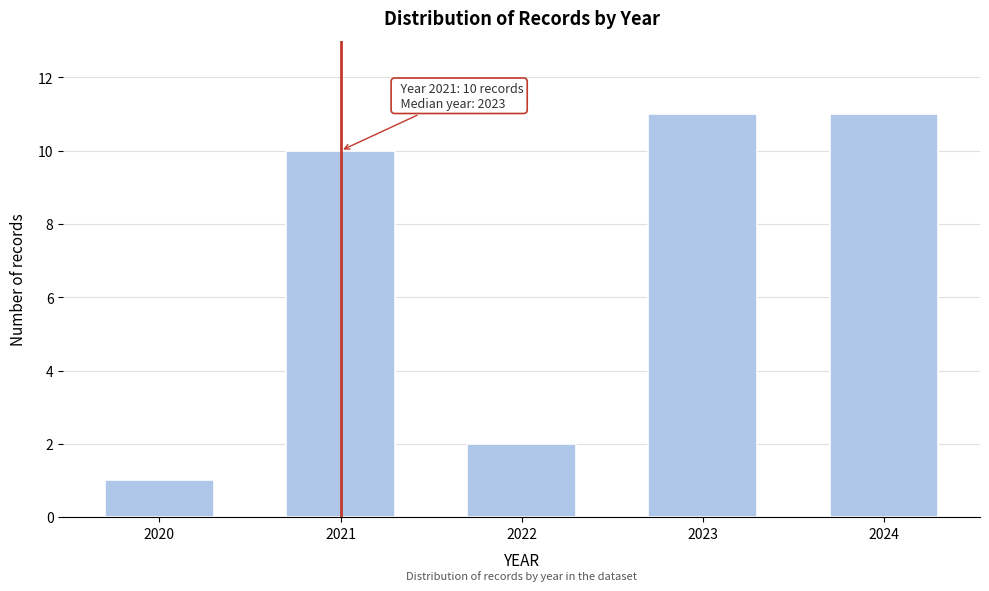

Reading left to right, extract all data points from this chart.

1	10	2	11	11